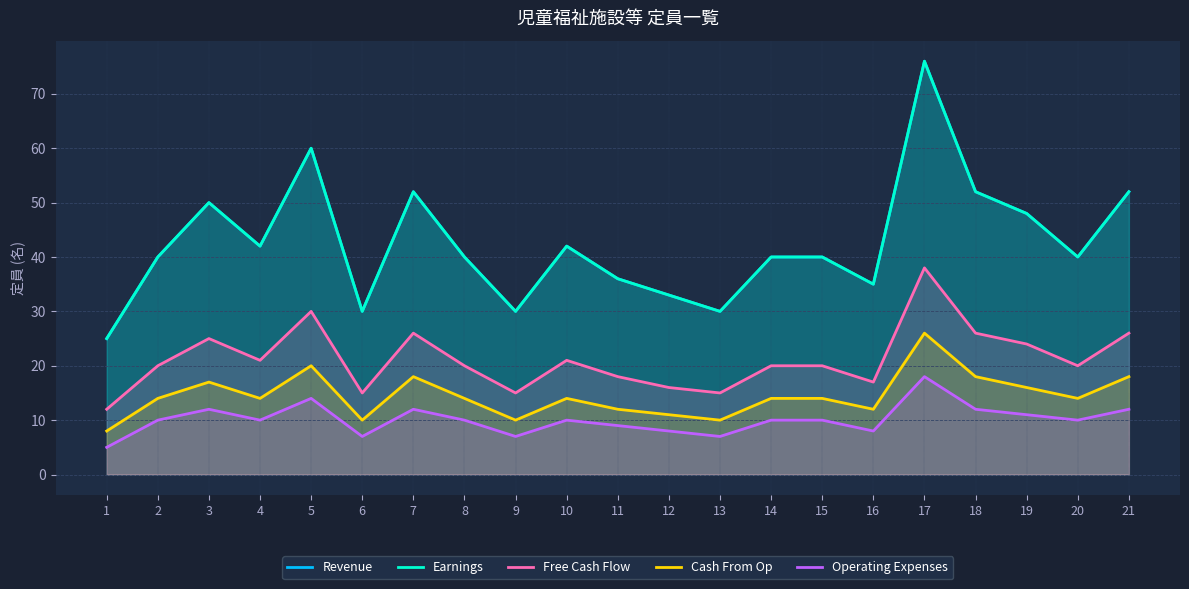

Reading left to right, extract all data points from this chart.

Revenue: 25	40	50	42	60	30	52	40	30	42	36	33	30	40	40	35	76	52	48	40	52
Earnings: 25	40	50	42	60	30	52	40	30	42	36	33	30	40	40	35	76	52	48	40	52
Free Cash Flow: 12	20	25	21	30	15	26	20	15	21	18	16	15	20	20	17	38	26	24	20	26
Cash From Op: 8	14	17	14	20	10	18	14	10	14	12	11	10	14	14	12	26	18	16	14	18
Operating Expenses: 5	10	12	10	14	7	12	10	7	10	9	8	7	10	10	8	18	12	11	10	12